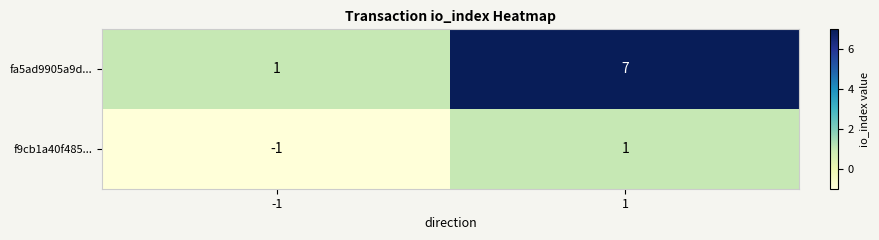

Which series has the largest total across all categories?

fa5ad9905a9d...